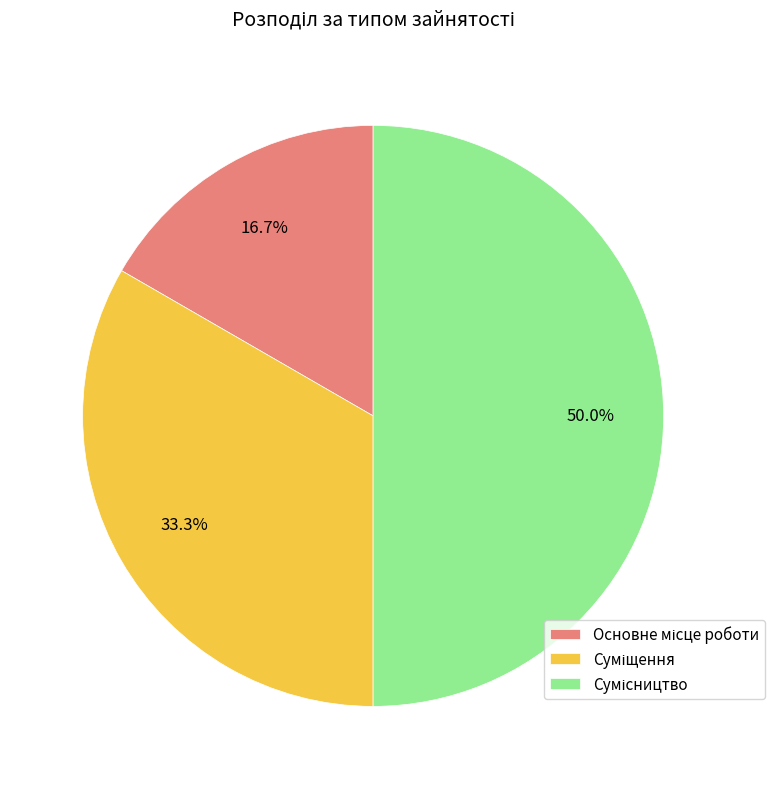

Do Сумісництво and Суміщення together represent more than half of the pie?

Yes